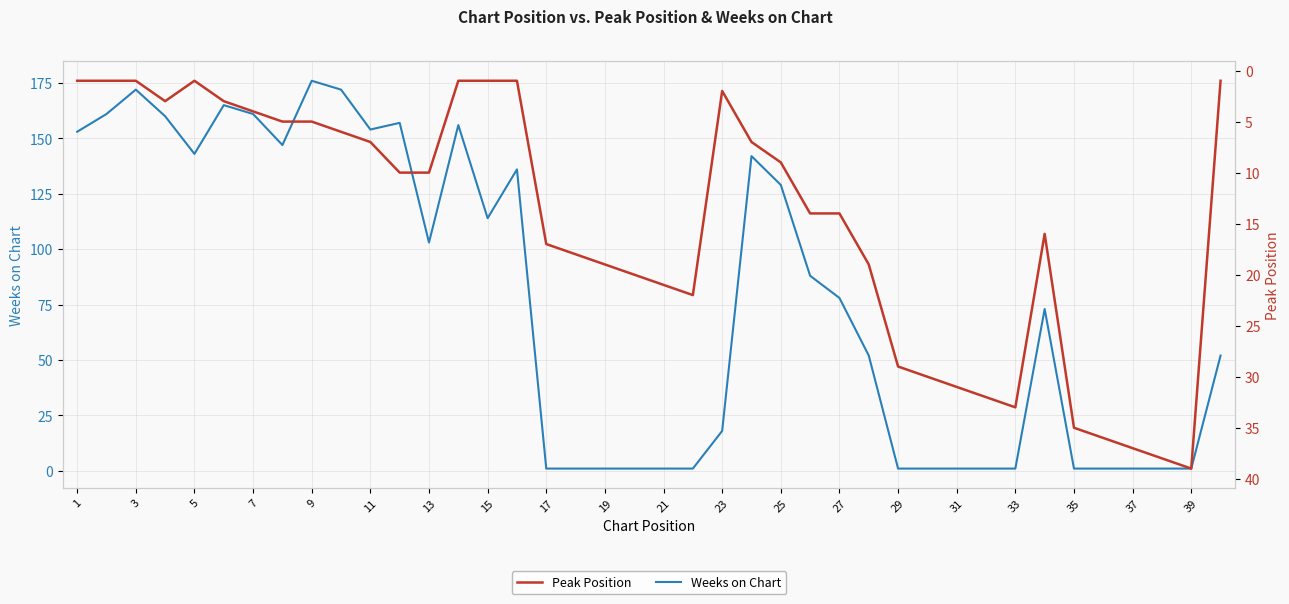

The value of Weeks on Chart at 15 is 114. True or false?

True